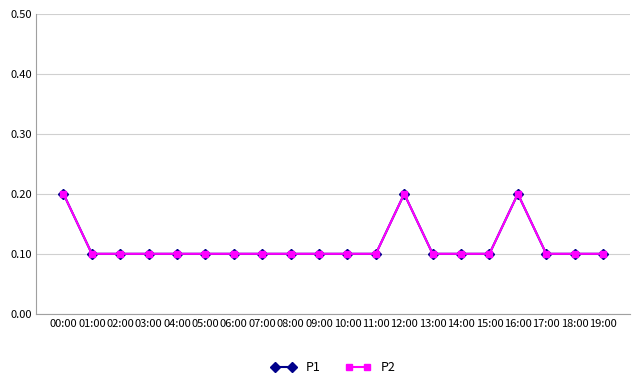

Where is the first local maximum for P1?

12:00